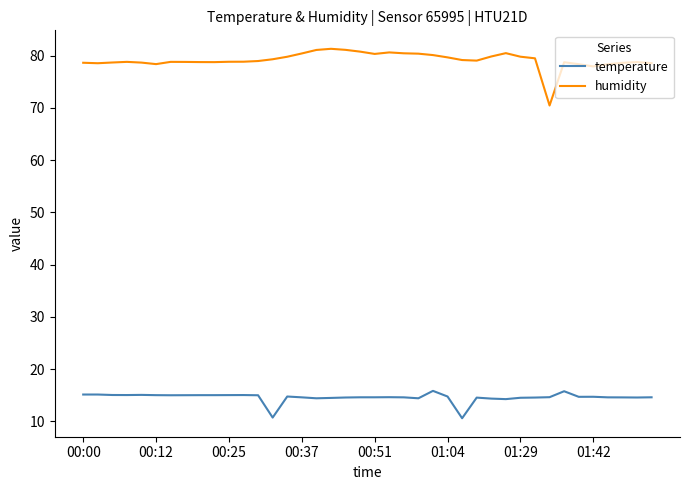

Rank the series by their maximum value, from highest to lowest.

humidity, temperature